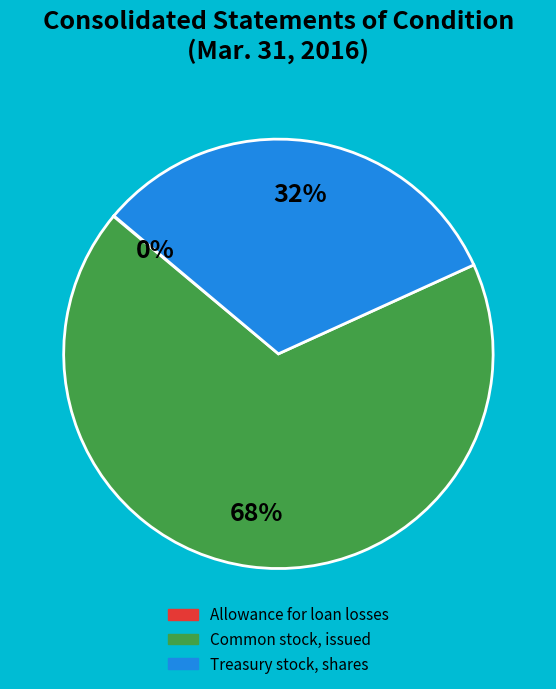

Approximately how many times larger is the value at Common stock, issued compared to Treasury stock, shares?

2.1